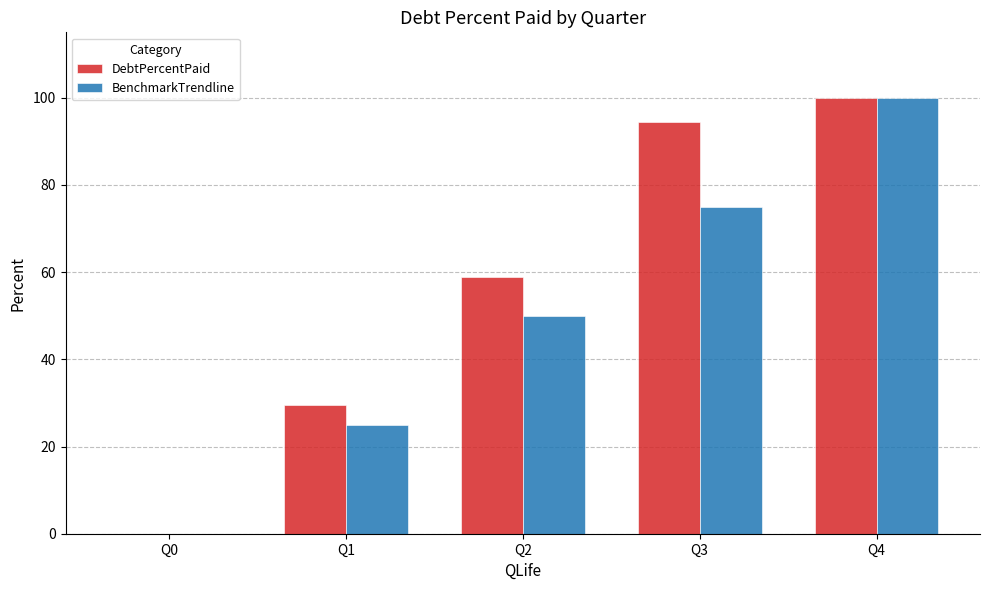

The BenchmarkTrendline series shows 75.0 at Q3. True or false?

True